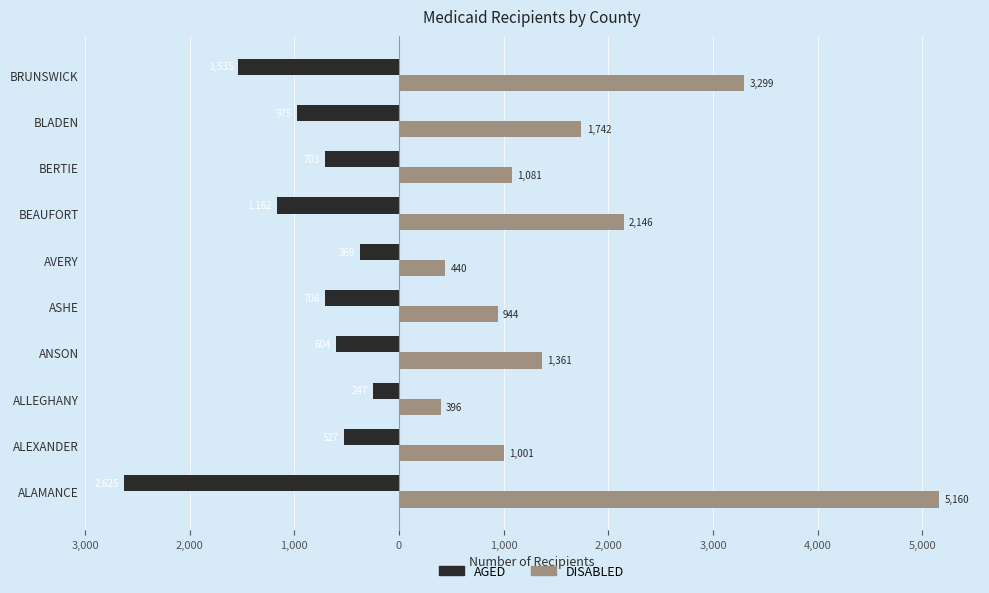

At how many categories does at least one series exceed 5091?

1